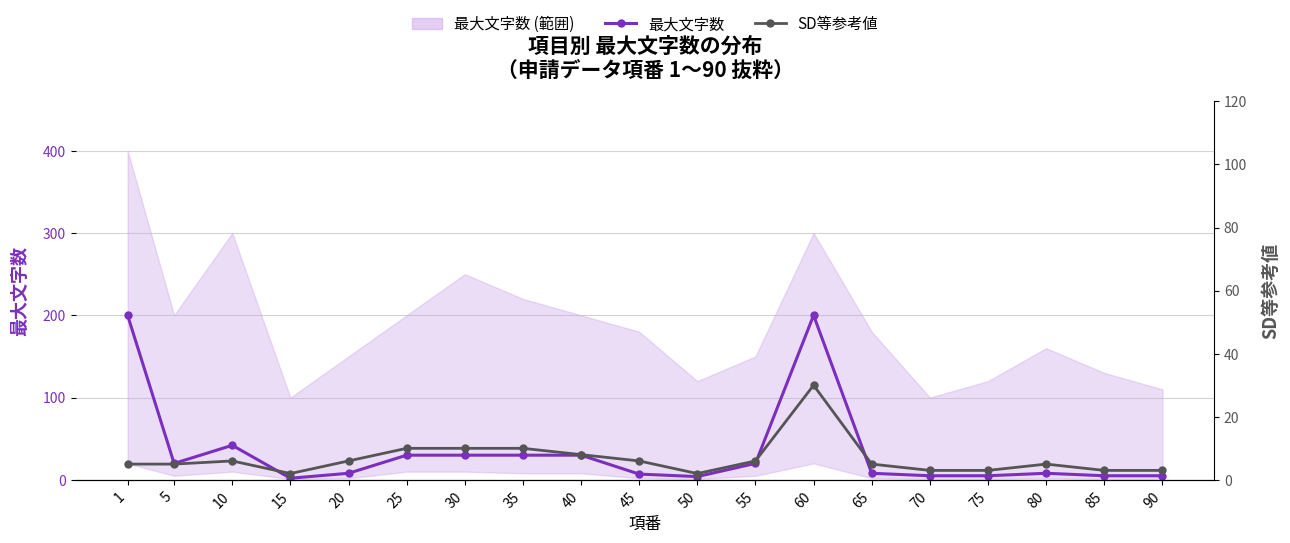

How many interior local peaks does the 最大文字数 series have?

3